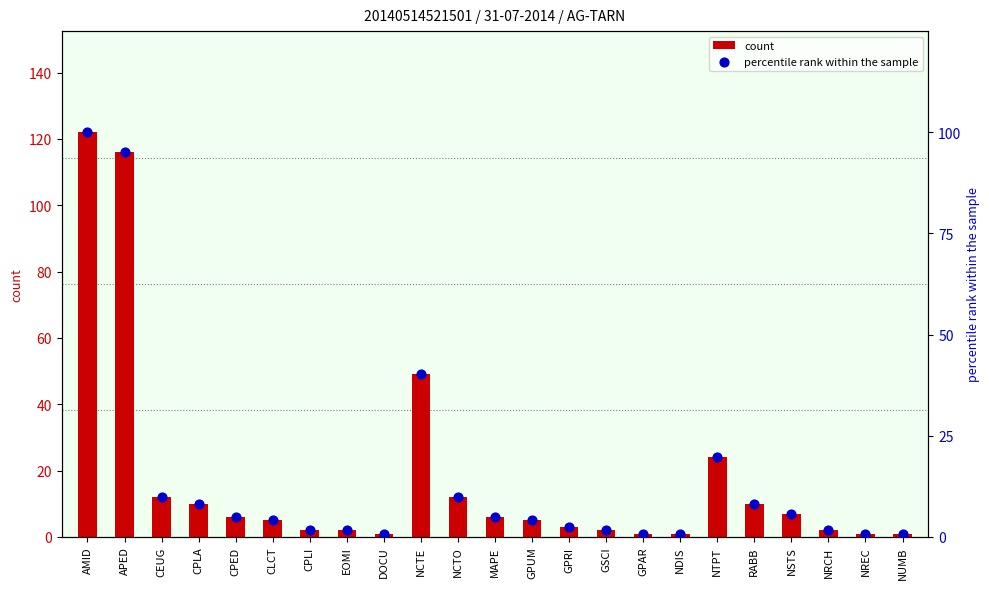

Is the value of count at CPLA greater than the value of percentile rank within the sample at NRCH?

Yes